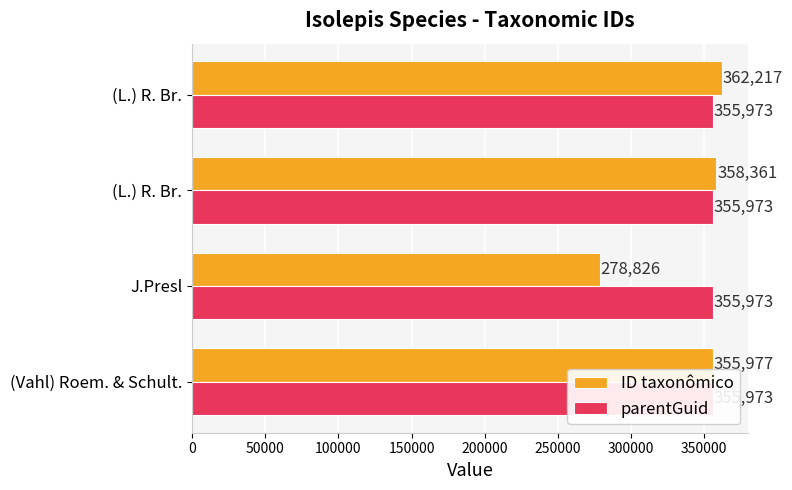

What is the difference between the maximum and minimum values in the ID taxonômico series?

83391.0